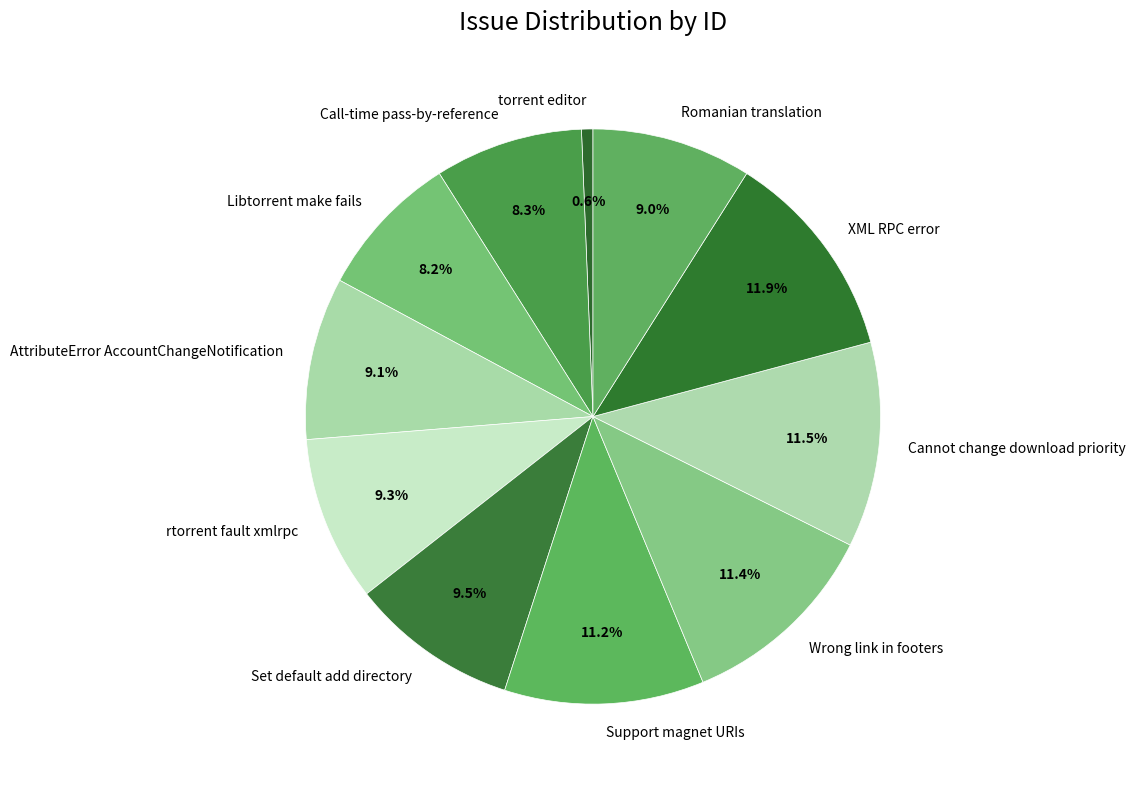

Approximately how many times larger is the value at AttributeError AccountChangeNotification compared to Wrong link in footers?

0.8